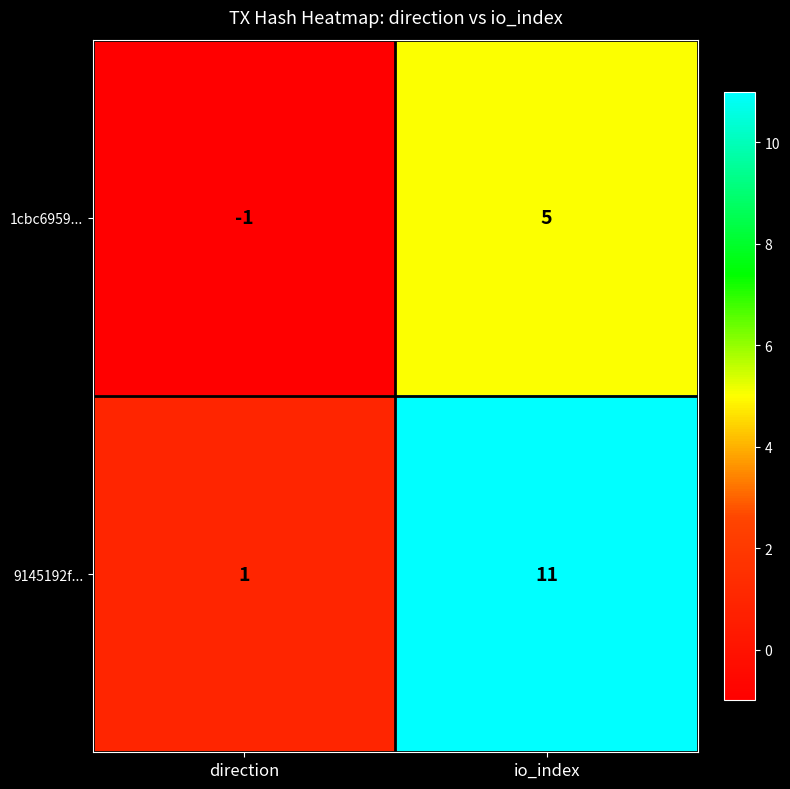

At which category is the sum across all series the highest?

io_index